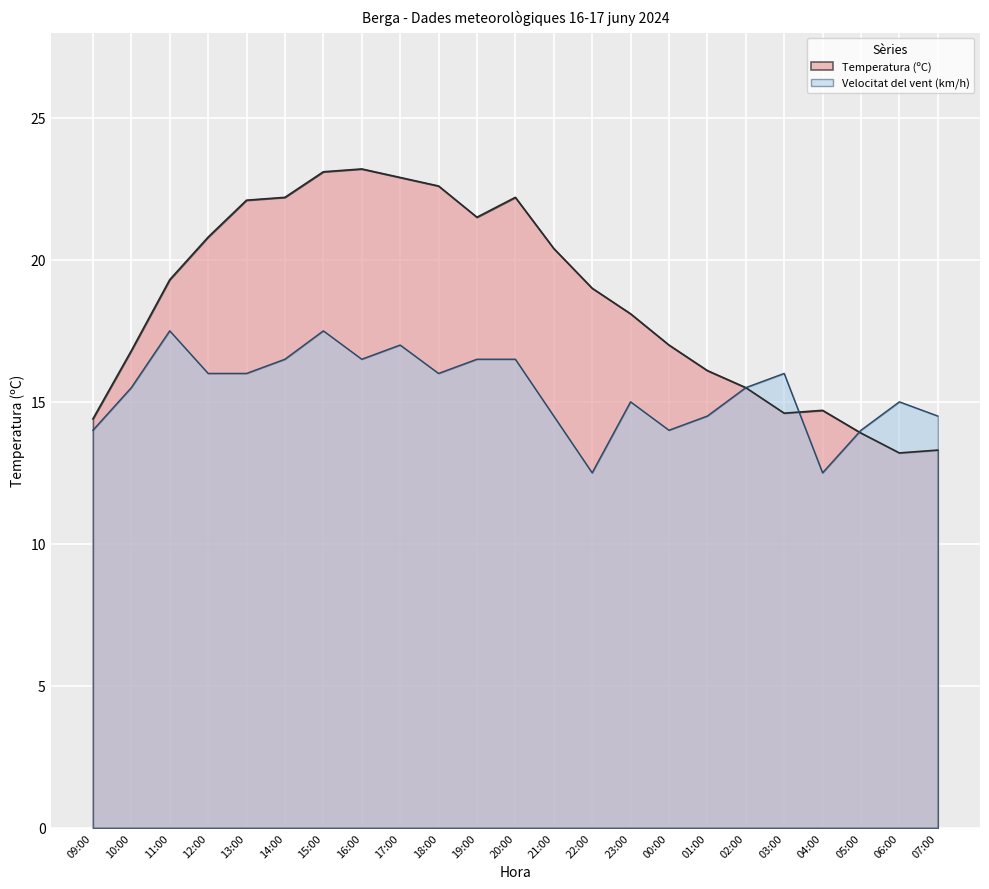

How many lines are shown in the chart?

2